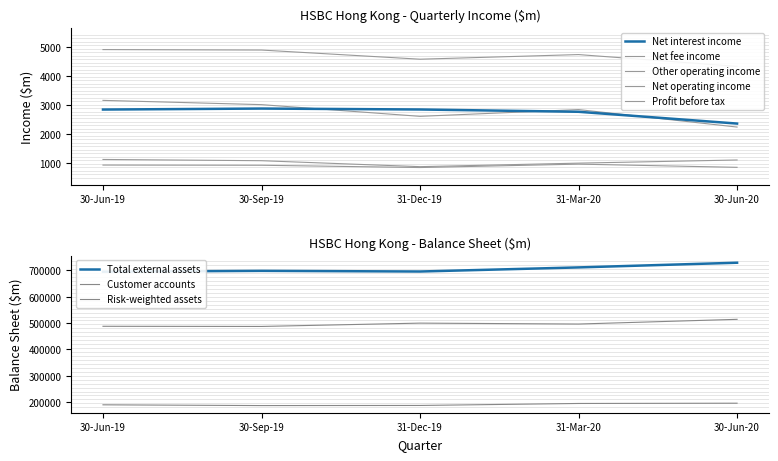

What is the difference between the second highest and second lowest values in the Other operating income series?

109